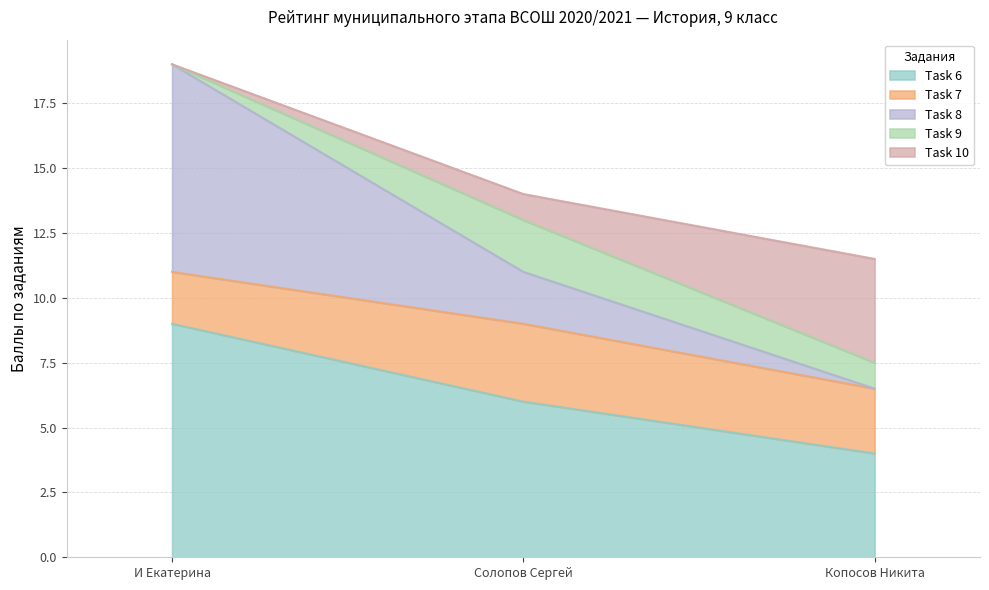

Is it true that Task 7 equals 1.5 at Копосов Никита?

False